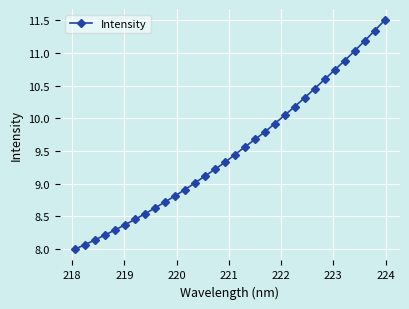

What is the minimum value shown in the chart?

8.0